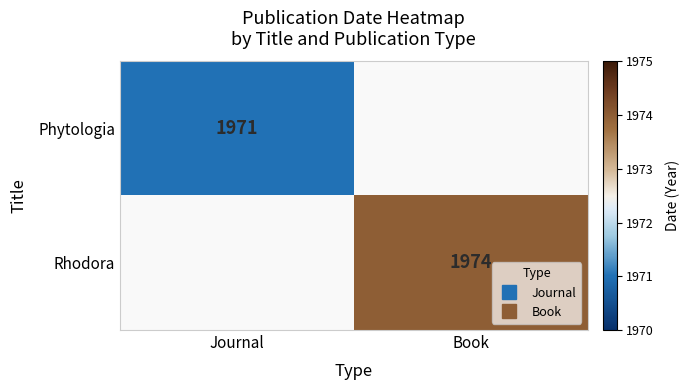

Rank the series at Journal from lowest to highest value.

Phytologia, Rhodora